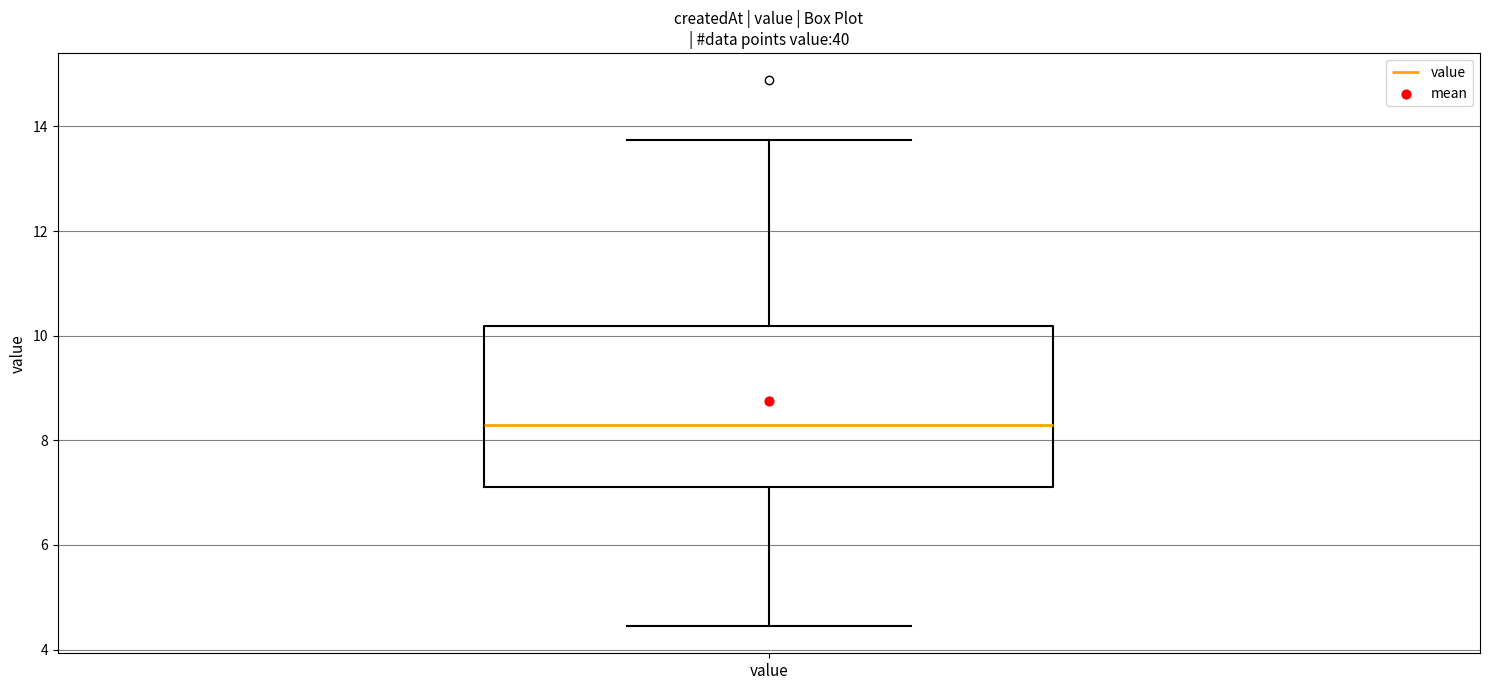

Read this box plot against the y-axis: the position of the median line, the range covered by the box, and the ends of both whiskers. The values are not printed on the chart, so give them approximately, as read against the axis.

median 8.2, box 7.2 to 10.2, whiskers 4.4 to 13.8